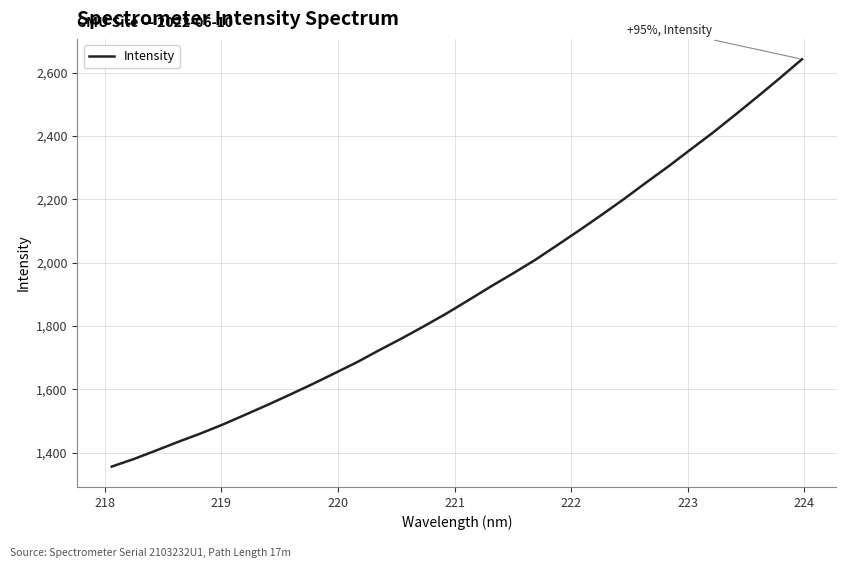

What is the minimum value shown in the chart?

1356.4